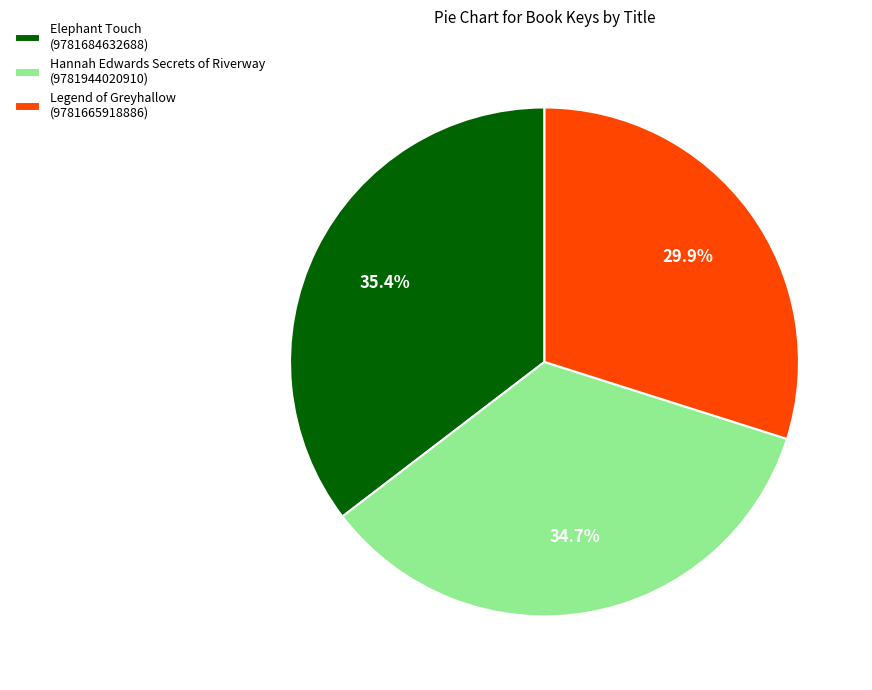

What percentage do Legend of Greyhallow (9781665918886) and Elephant Touch (9781684632688) together represent?

65.3%